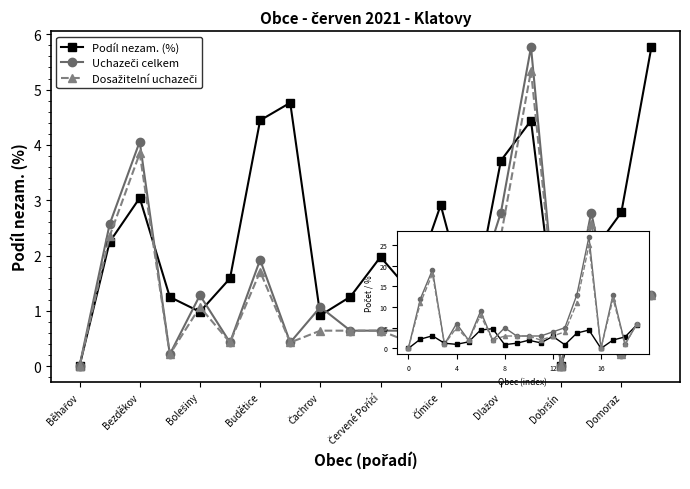

What is the value of the Podíl nezam. (%) point at the 18th from the left?

2.0